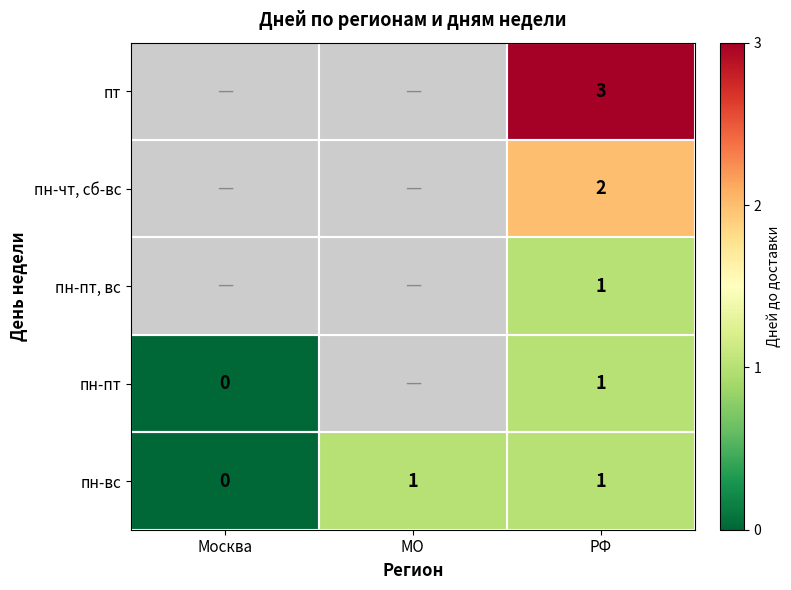

Which category has the lowest value in the пн-вс series?

Москва